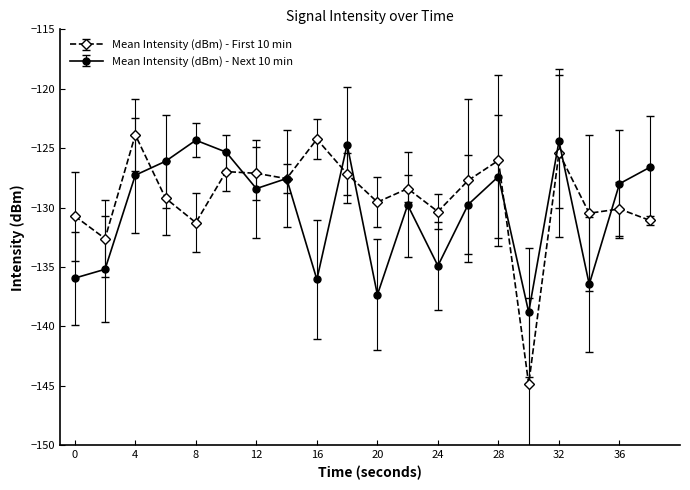

What is the smallest value displayed?

-144.8